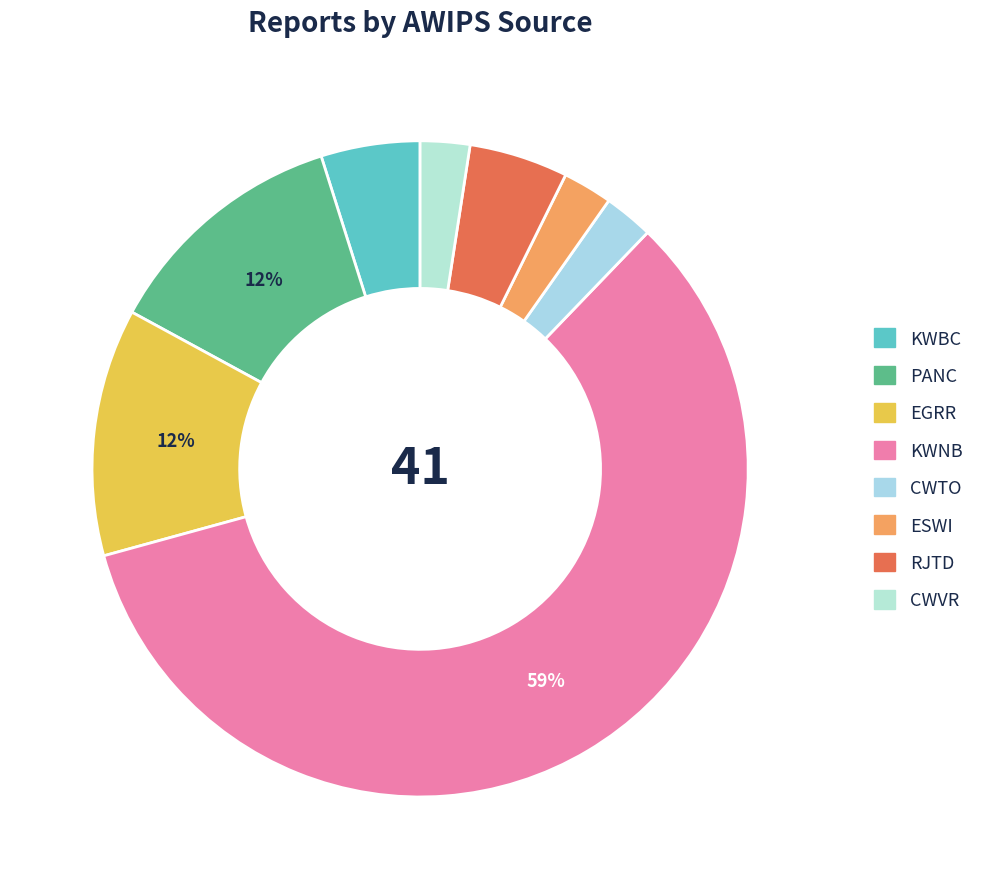

How many slices are in this pie chart?

8